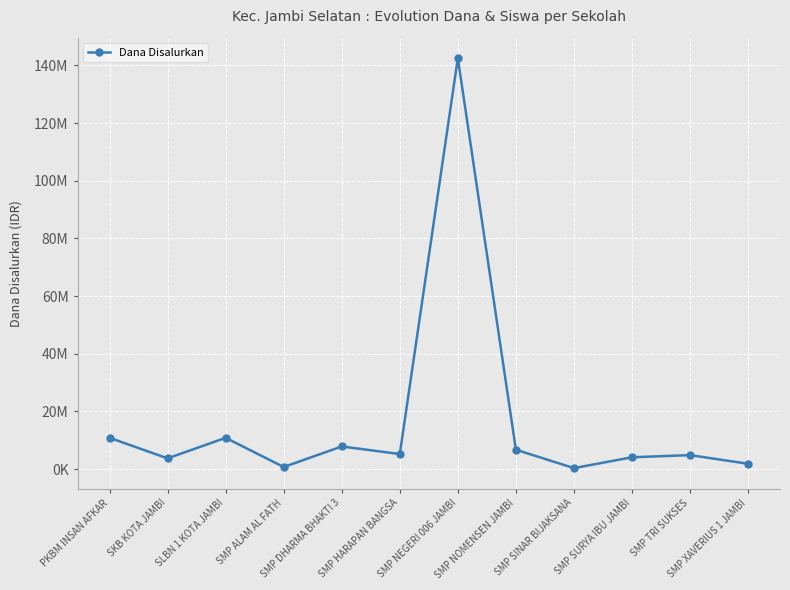

Where is the first local maximum?

SLBN 1 KOTA JAMBI